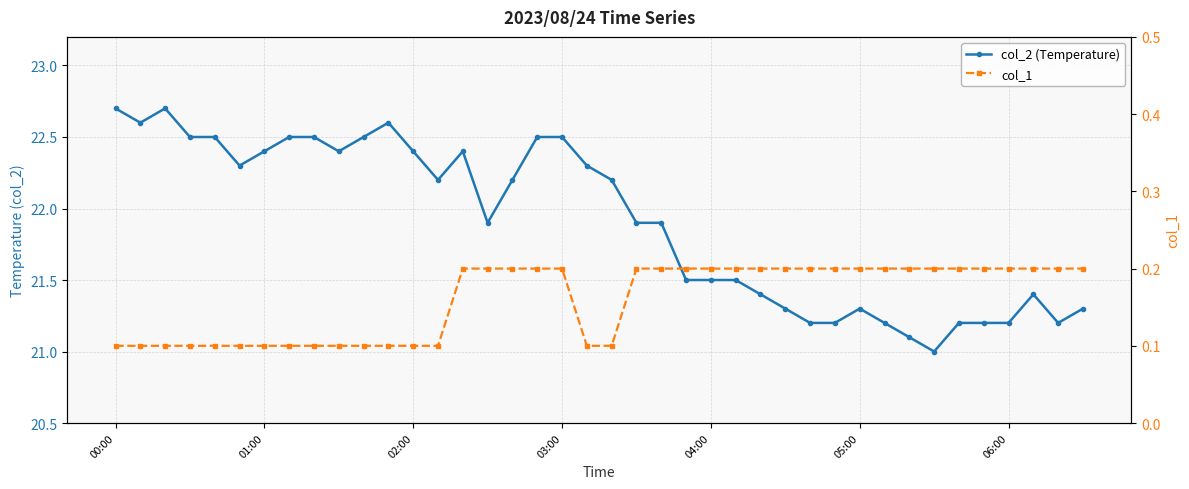

True or false: col_2 (Temperature) and col_1 cross at least once.

False